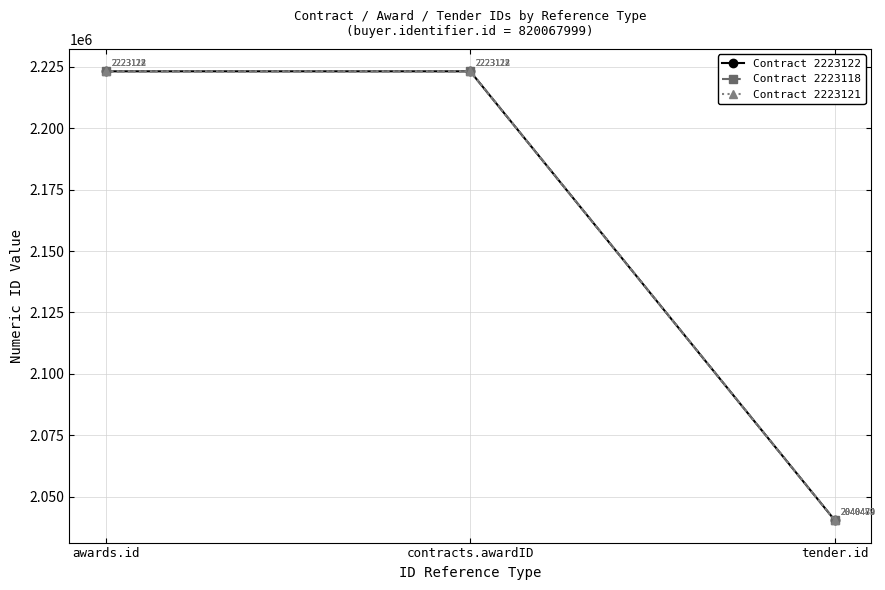

What is the total value across all series at contracts.awardID?

6669361